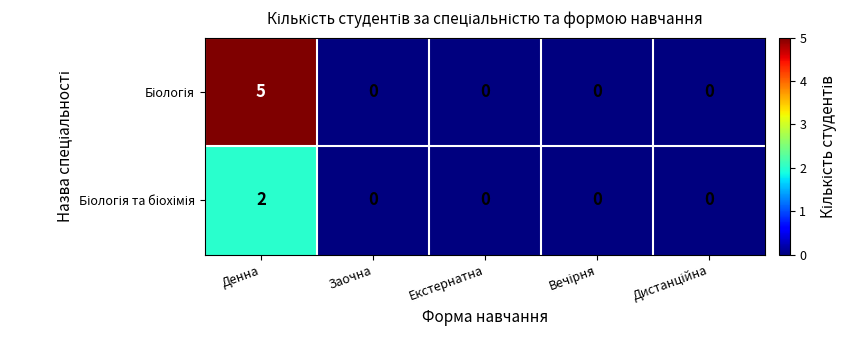

At which category is the sum across all series the highest?

Денна